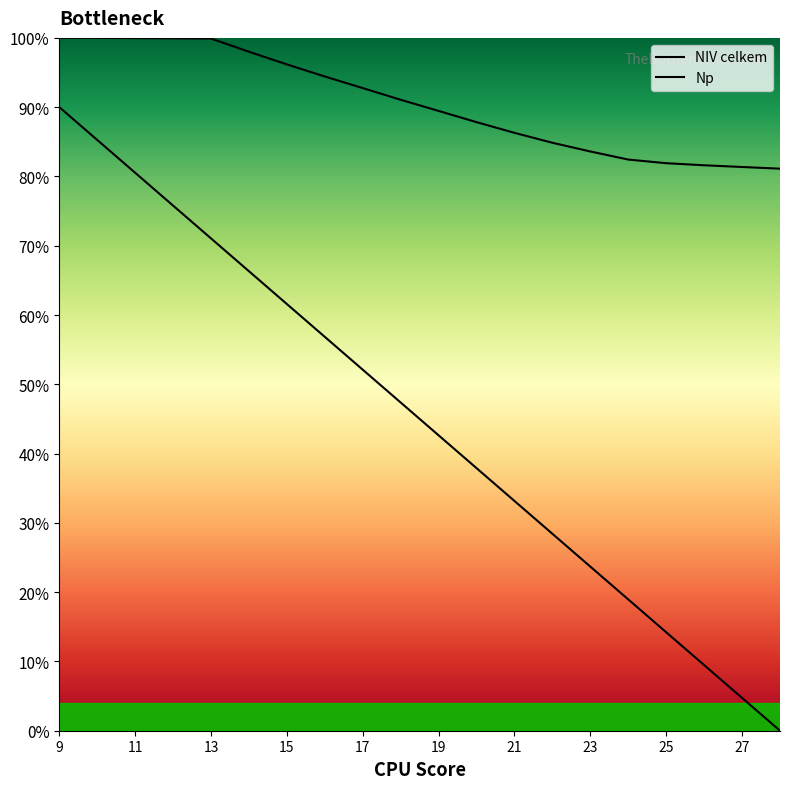

True or false: NIV celkem and Np intersect in this chart.

False